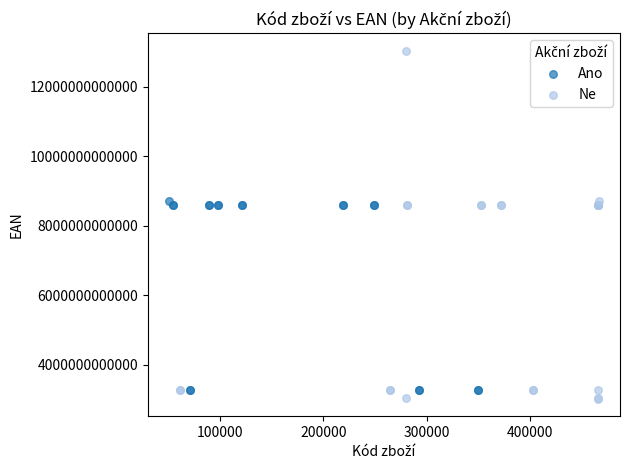

Which series reaches the minimum Y coordinate?

Ne